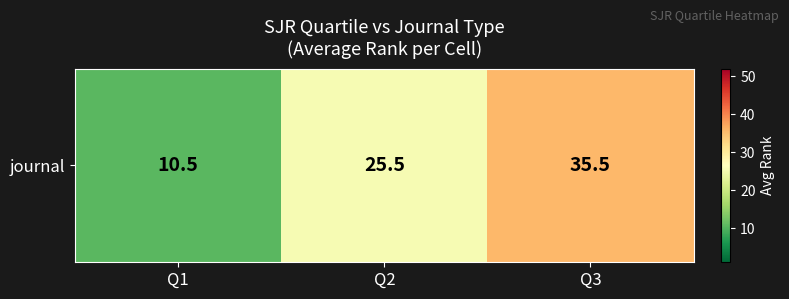

Reading left to right, extract all data points from this chart.

Q1=10.5	Q2=25.5	Q3=35.5